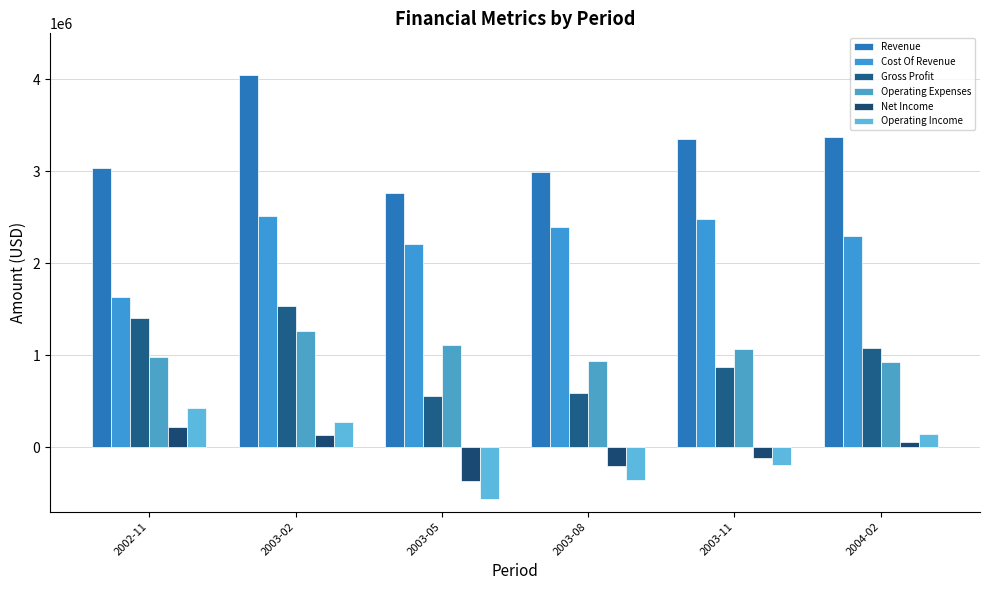

Reading left to right, extract all data points from this chart.

Revenue: 3040983	4049385	2760616	2989261	3354261	3372094
Cost Of Revenue: 1638321	2510652	2205411	2398048	2483122	2297773
Gross Profit: 1402662	1538733	555205	591213	871139	1074321
Operating Expenses: 975967	1261403	1112499	943121	1068881	926928
Net Income: 225108	135411	-371962	-201129	-117448	55862
Operating Income: 426695	277330	-557294	-351908	-197742	147393